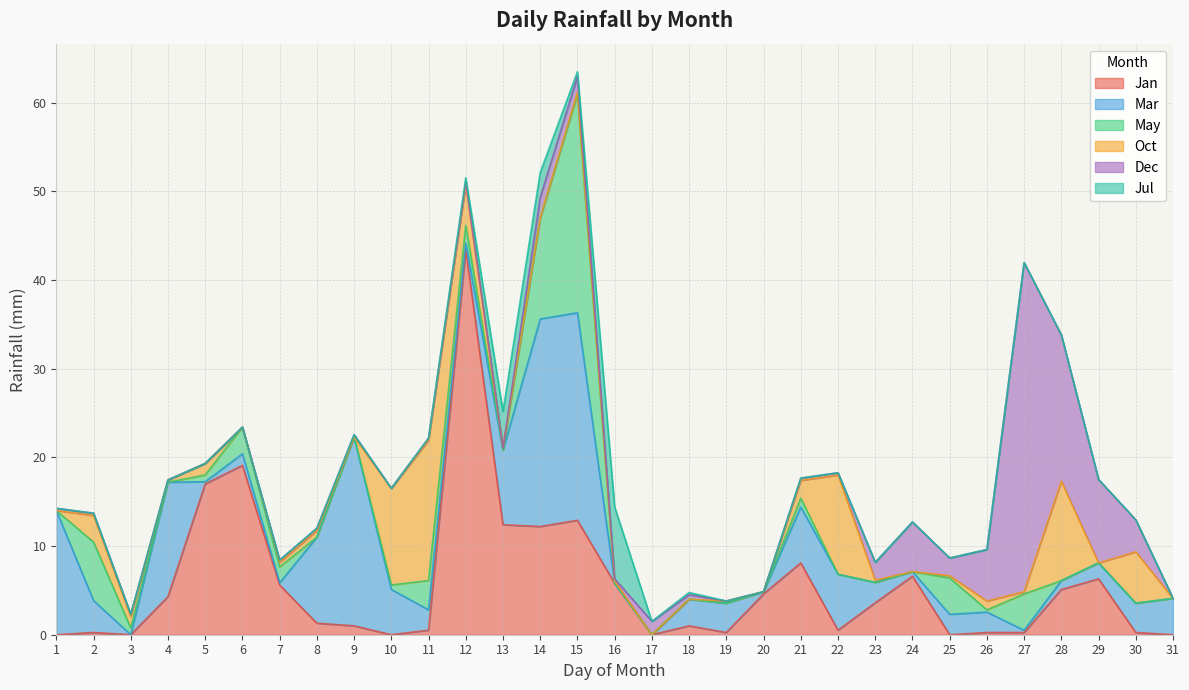

What is the average value of the Mar series?

5.3